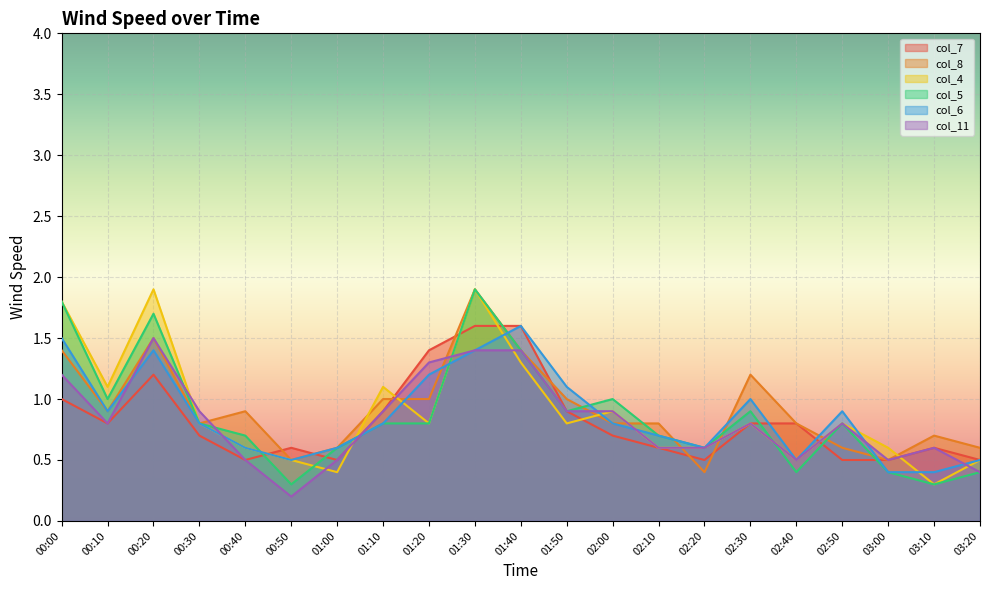

Between 00:50 and 01:50, which is larger?

01:50